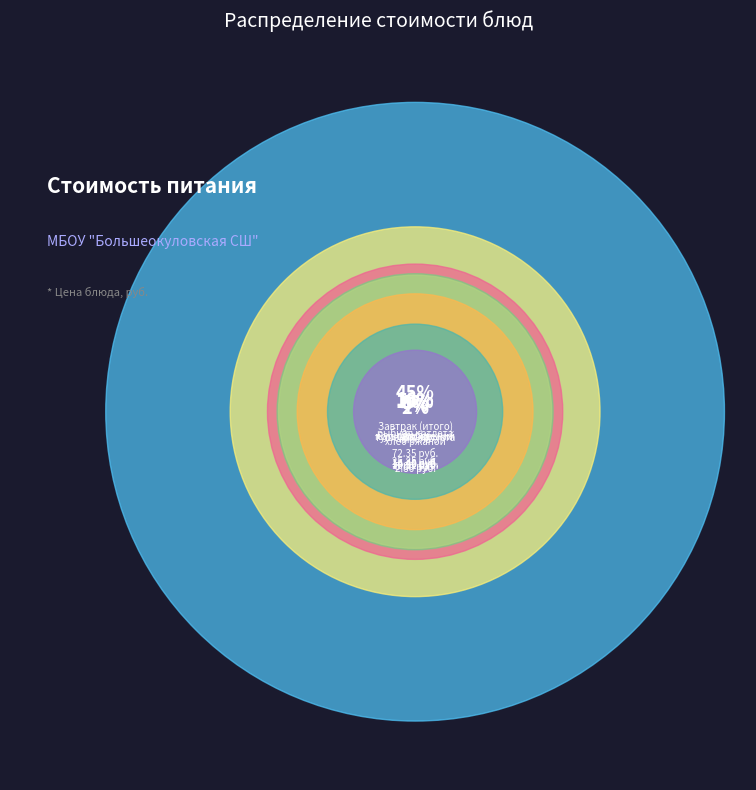

What percentage is the кисель slice, to the nearest percent?

4%